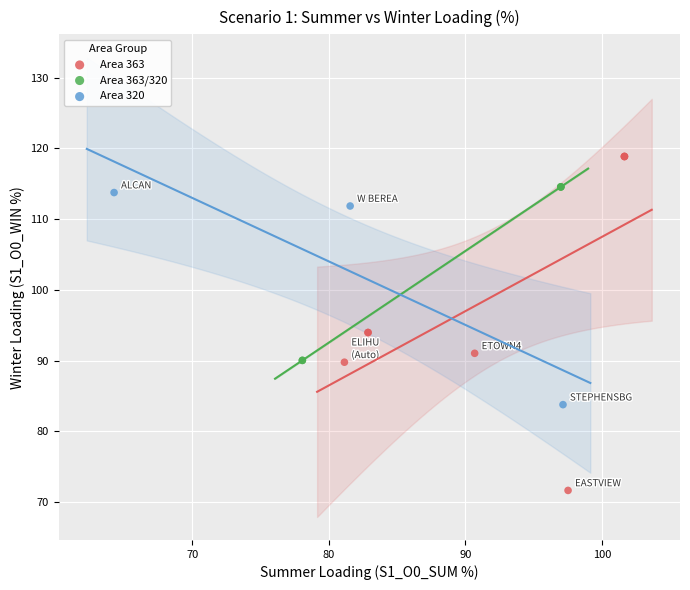

Which series has the largest Y range (max minus min)?

Area 363